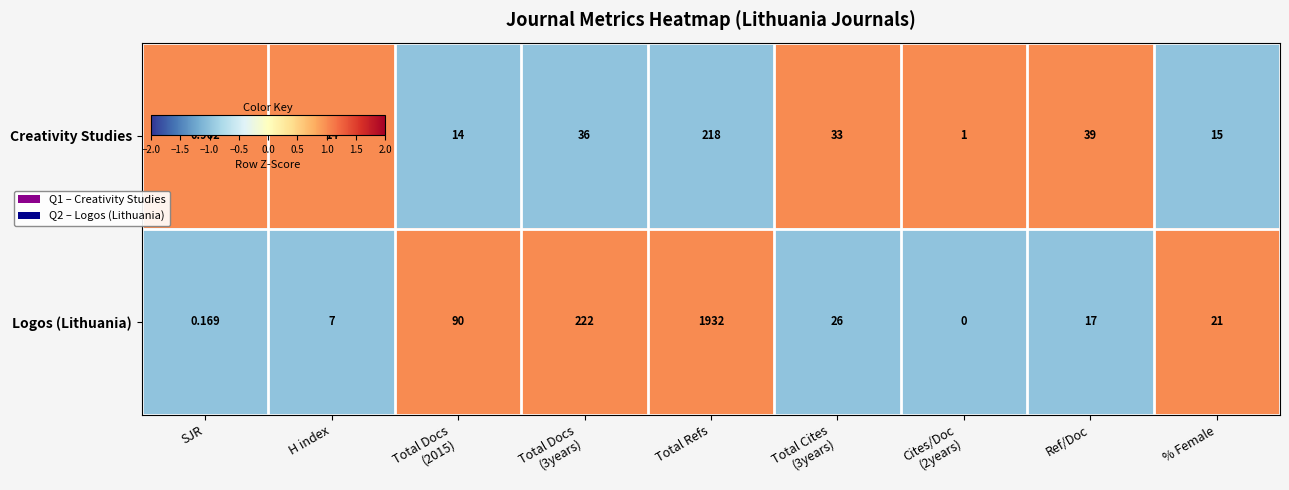

At which label is Creativity Studies closest to 109?

Ref/Doc